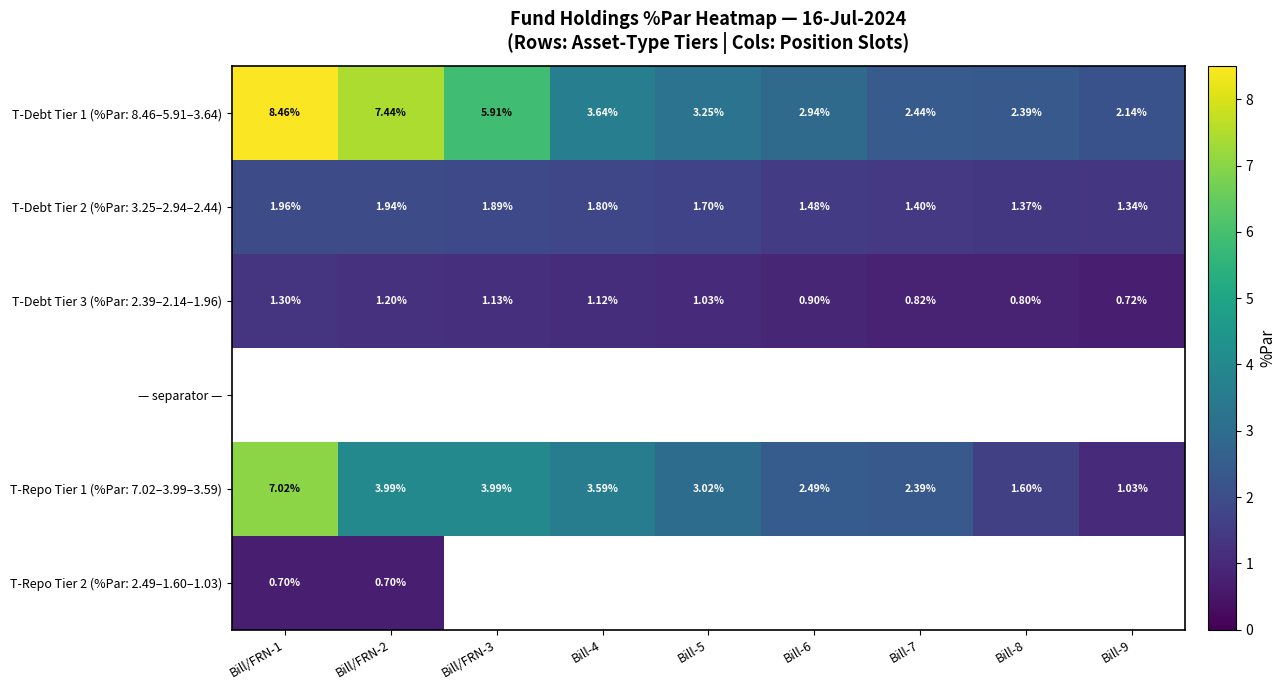

At how many categories does at least one series exceed 8?

1